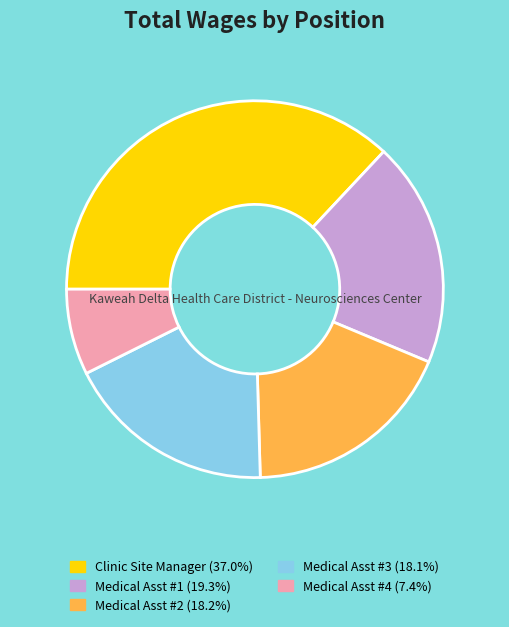

Approximately how many times larger is the value at Medical Asst #4 (7.4%) compared to Medical Asst #2 (18.2%)?

0.4